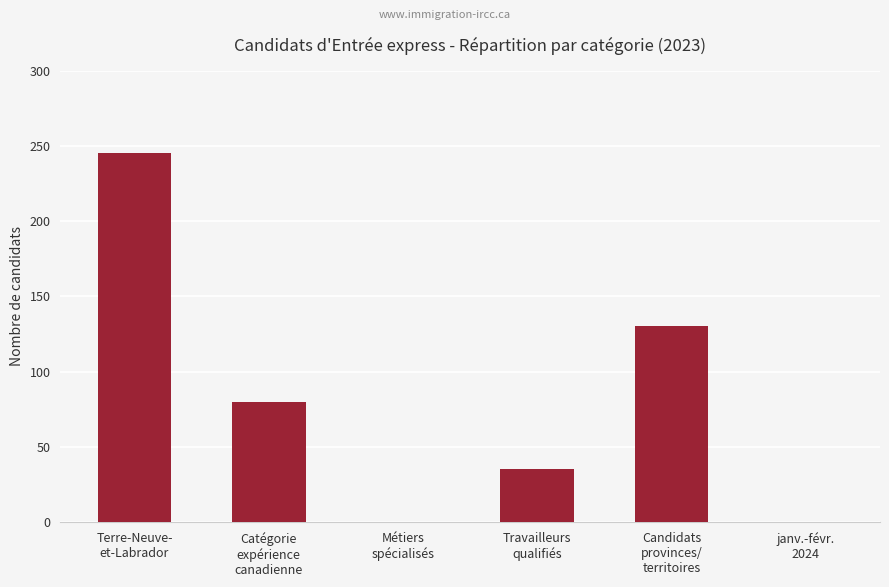

Count the number of categories in the chart.

6